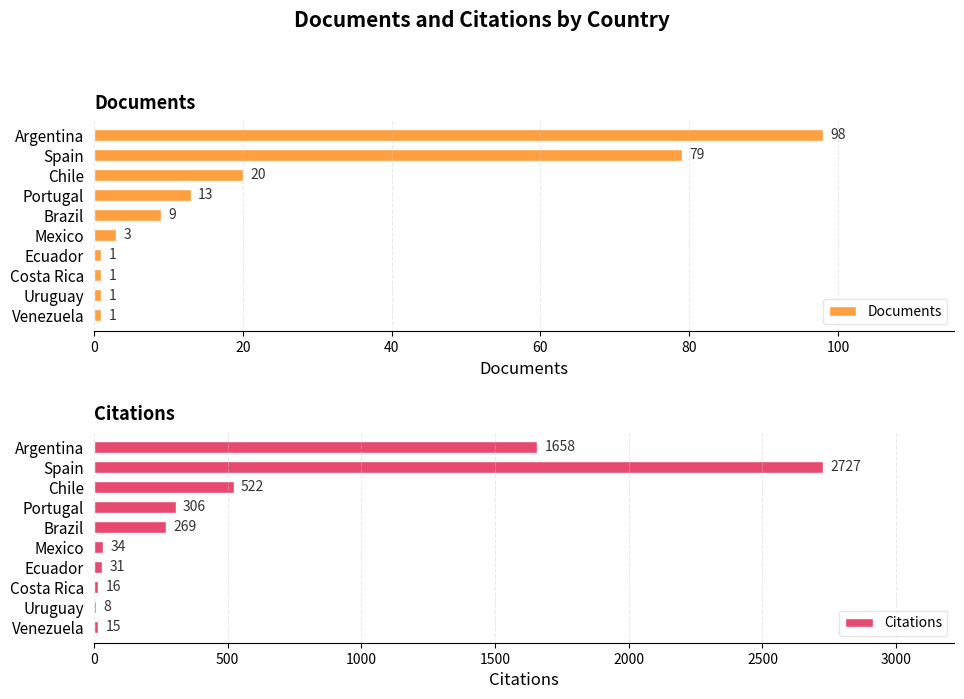

Which series has the largest total across all categories?

Citations